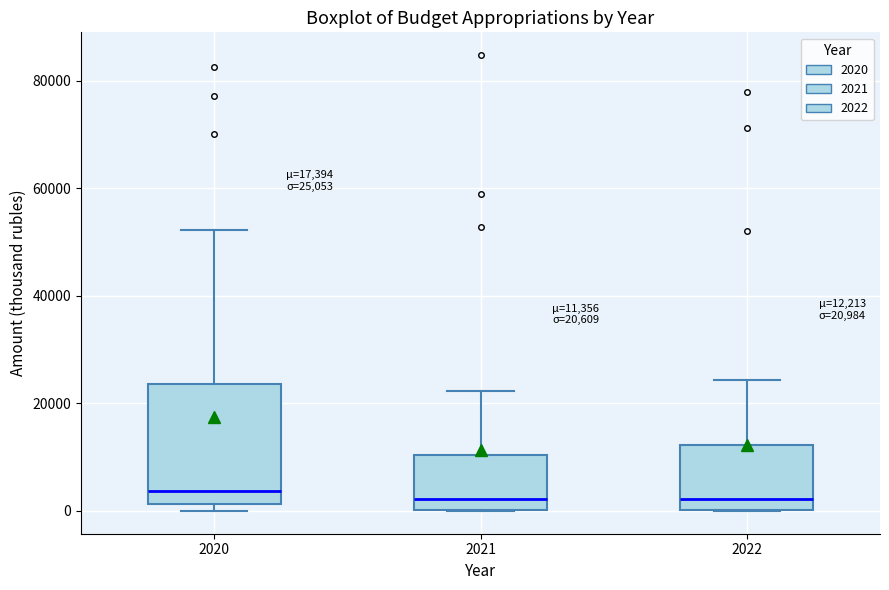

Comparing the boxes themselves (not the whiskers), which one is the tallest?

2020